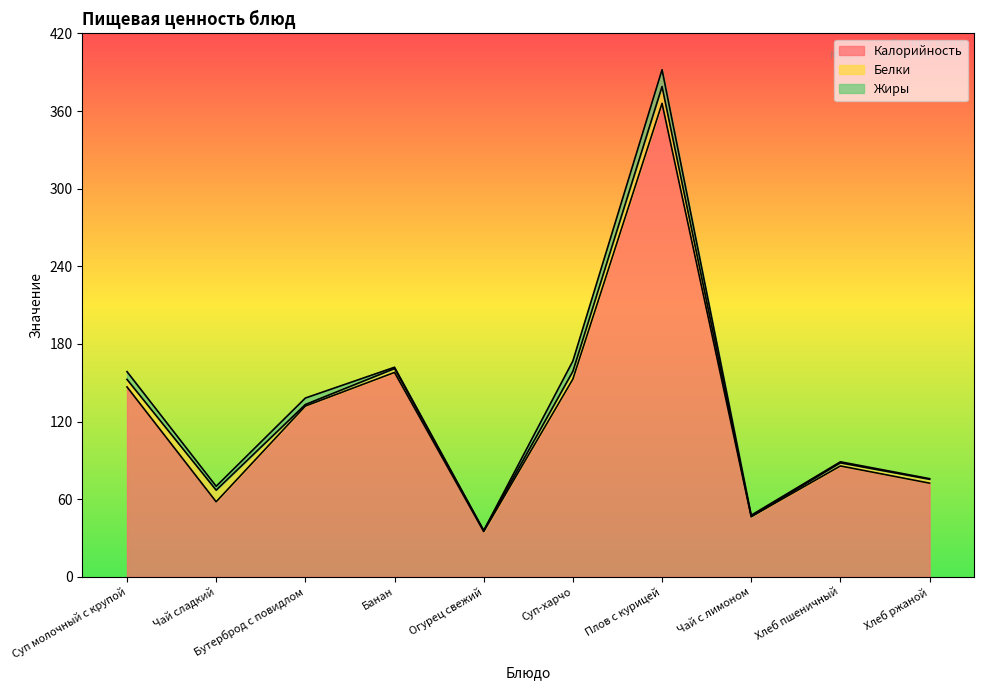

Which category has the lowest value across all series?

Огурец свежий